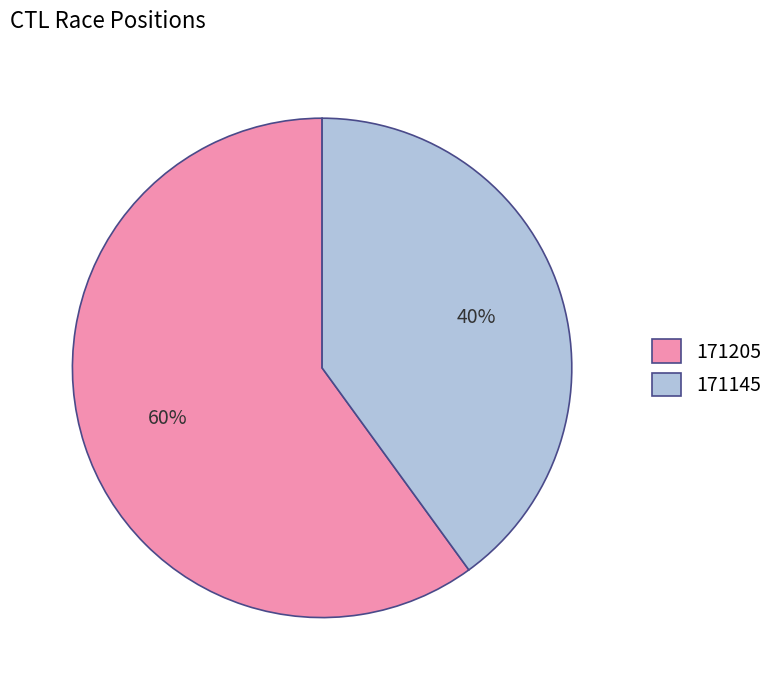

How many segments does this pie chart have?

2